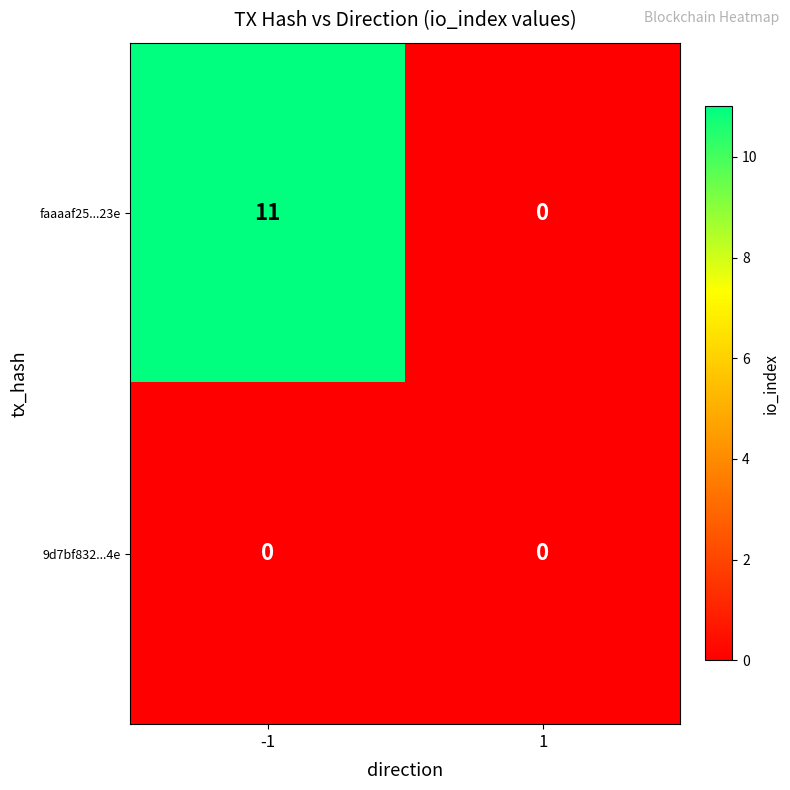

Which series changed the most between -1 and 1?

faaaaf25...23e